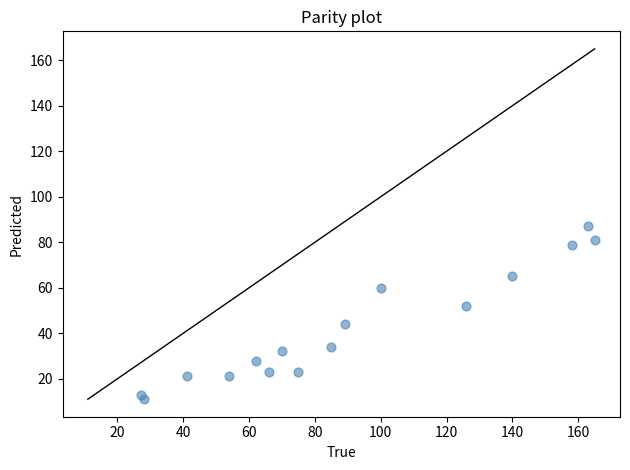

What is the range of Y values (max minus min)?

76